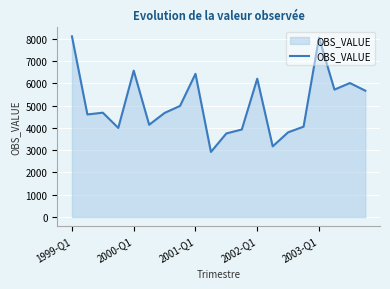

What is the smallest value displayed?

2920